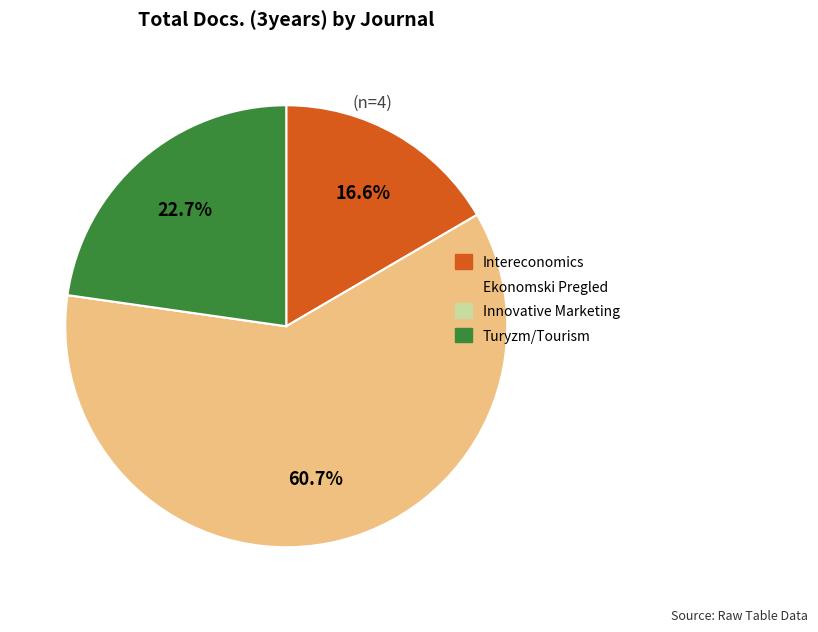

The Ekonomski Pregled slice represents 74% of the pie. True or false?

False